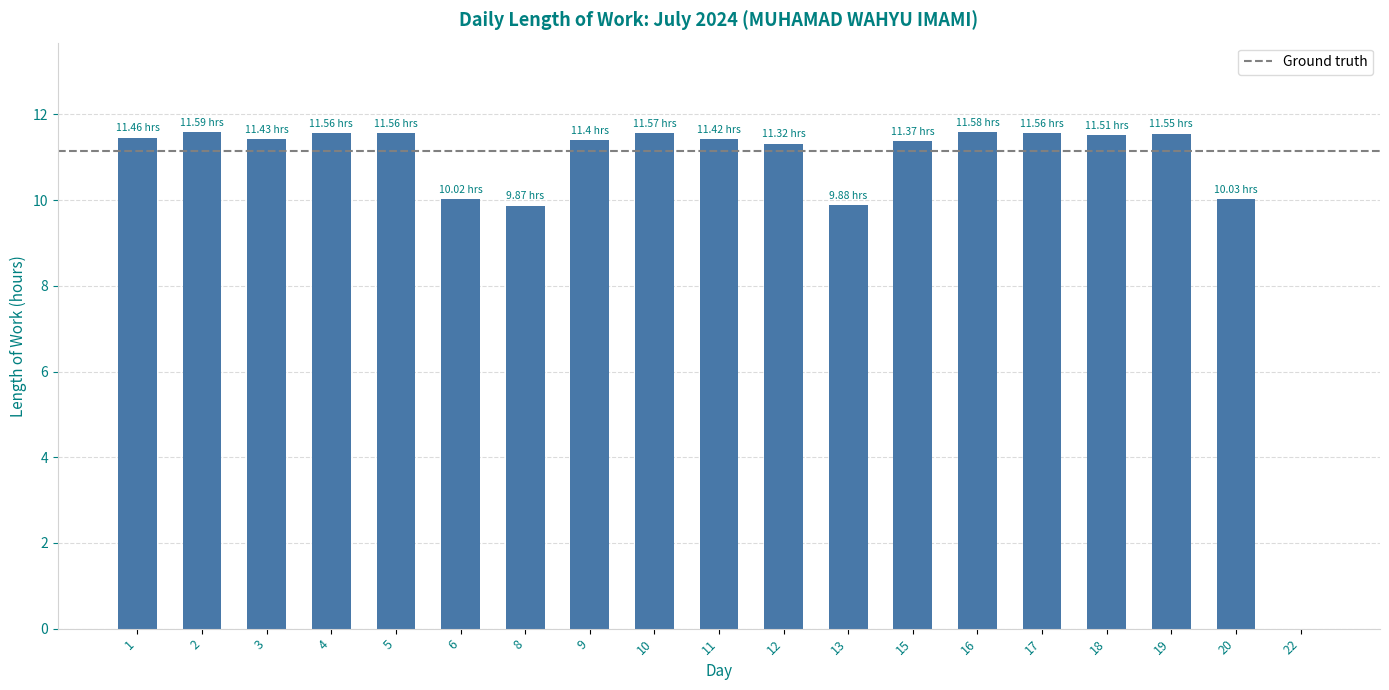

Is it true that the value at 17 is 11.6?

True